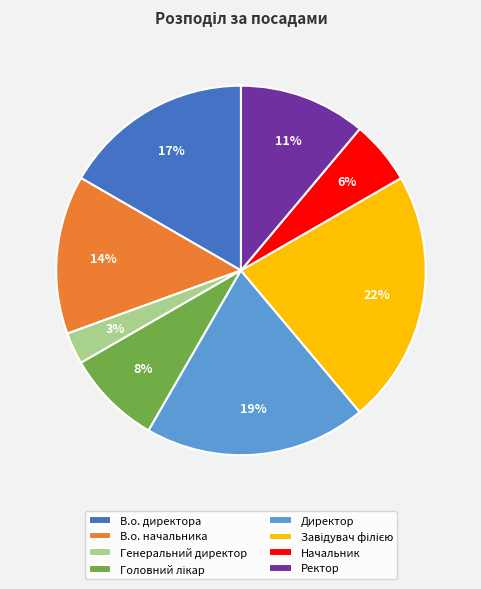

Count the number of slices in the pie.

8